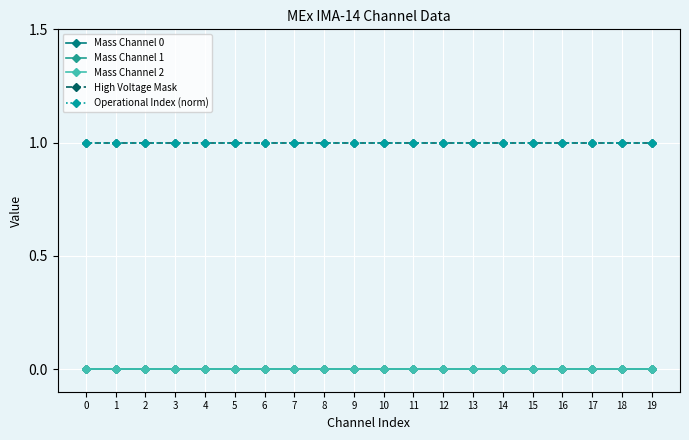

Is this an area chart (filled region under the line)?

No